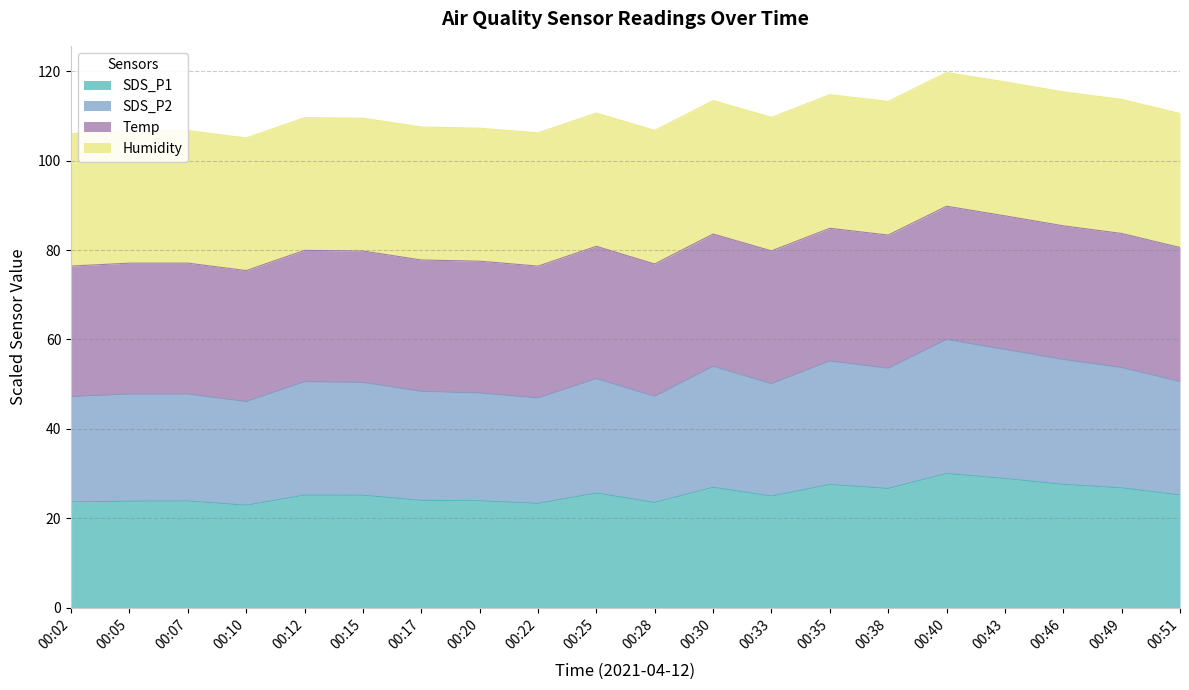

Is it true that SDS_P1 equals 12.3 at 00:40?

False